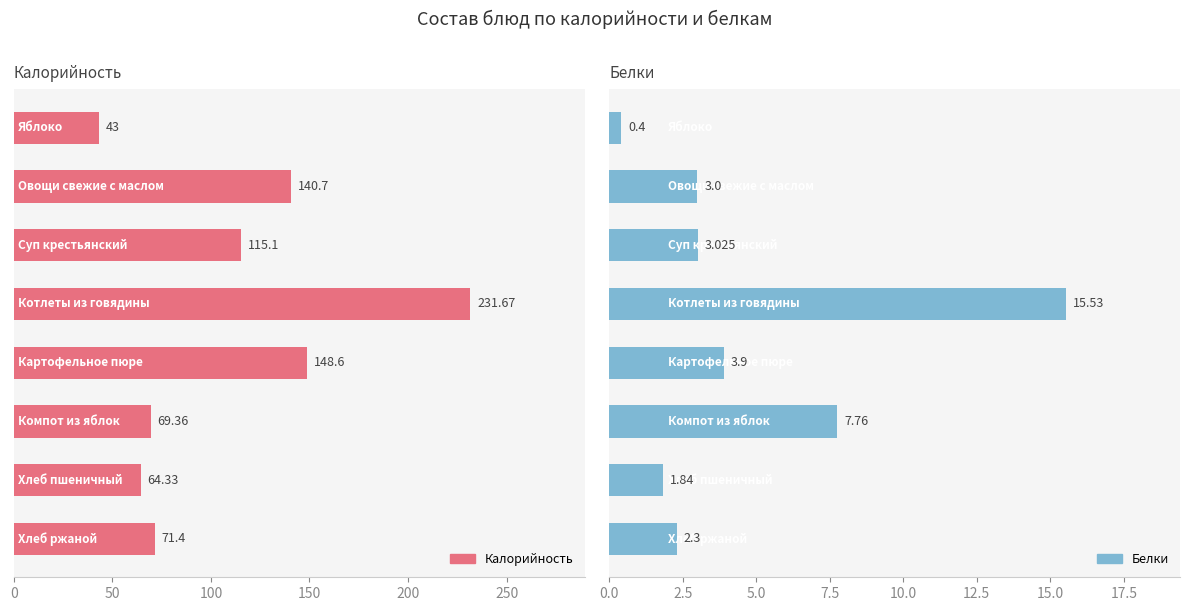

What is the minimum value for Белки?

0.4